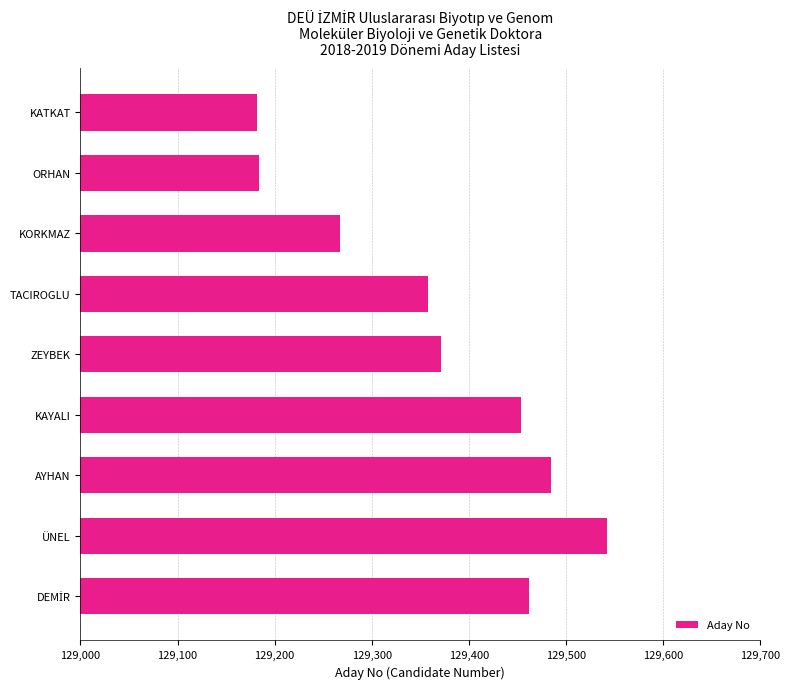

What is the maximum value shown in the chart?

129542